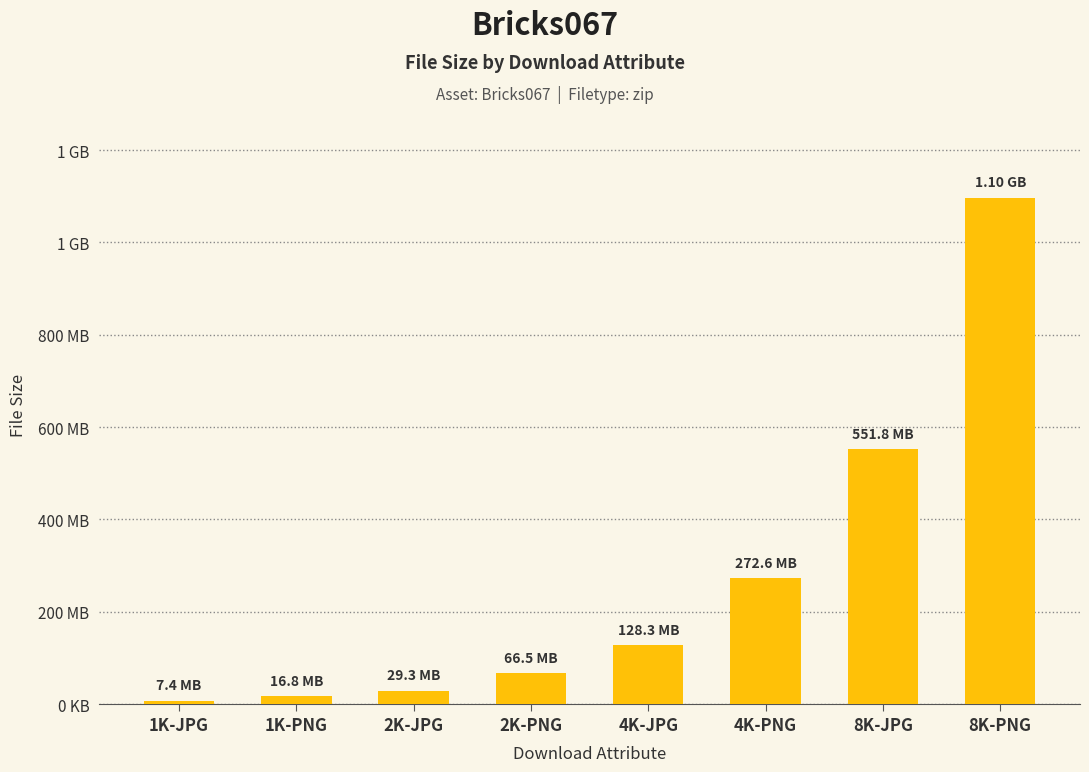

Between 1K-JPG and 2K-PNG, which is larger?

2K-PNG